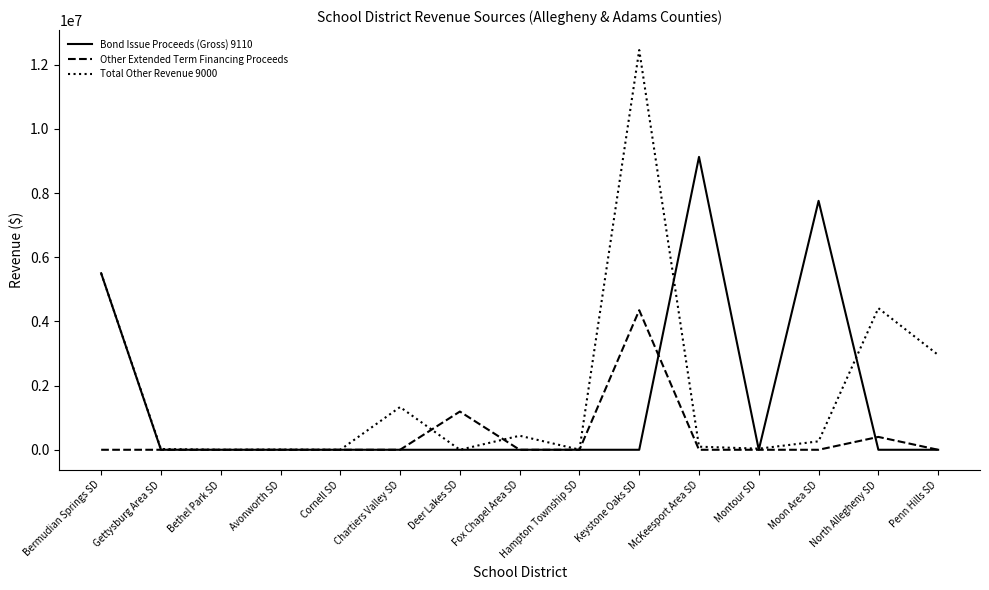

At which category is the sum across all series the highest?

Keystone Oaks SD